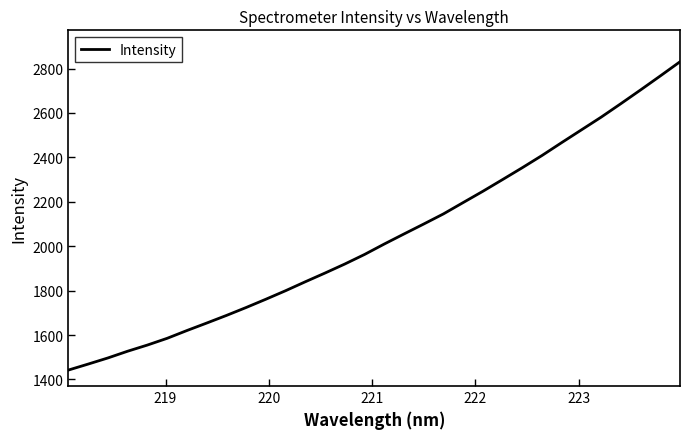

What is the difference between the maximum and minimum values?

1388.4